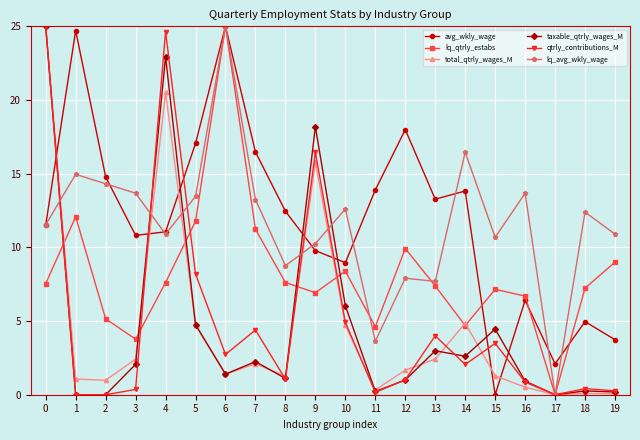

In lq_qtrly_estabs, how many points are lower than both neighbors (excluding endpoints)?

5